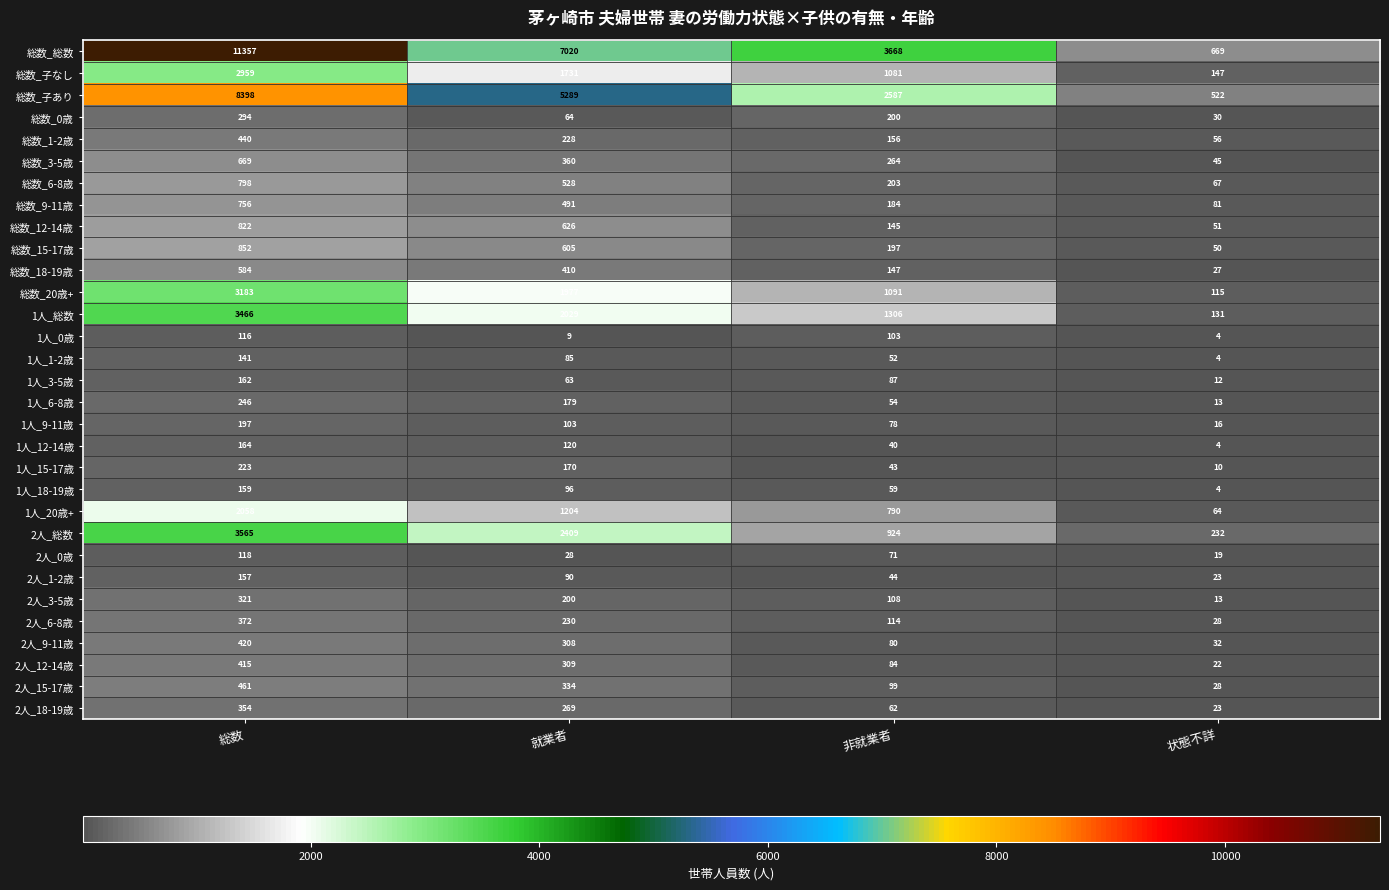

List the series in order of their peak value, highest first.

総数_総数, 総数_子あり, 2人_総数, 1人_総数, 総数_20歳+, 総数_子なし, 1人_20歳+, 総数_15-17歳, 総数_12-14歳, 総数_6-8歳, 総数_9-11歳, 総数_3-5歳, 総数_18-19歳, 2人_15-17歳, 総数_1-2歳, 2人_9-11歳, 2人_12-14歳, 2人_6-8歳, 2人_18-19歳, 2人_3-5歳, 総数_0歳, 1人_6-8歳, 1人_15-17歳, 1人_9-11歳, 1人_12-14歳, 1人_3-5歳, 1人_18-19歳, 2人_1-2歳, 1人_1-2歳, 2人_0歳, 1人_0歳